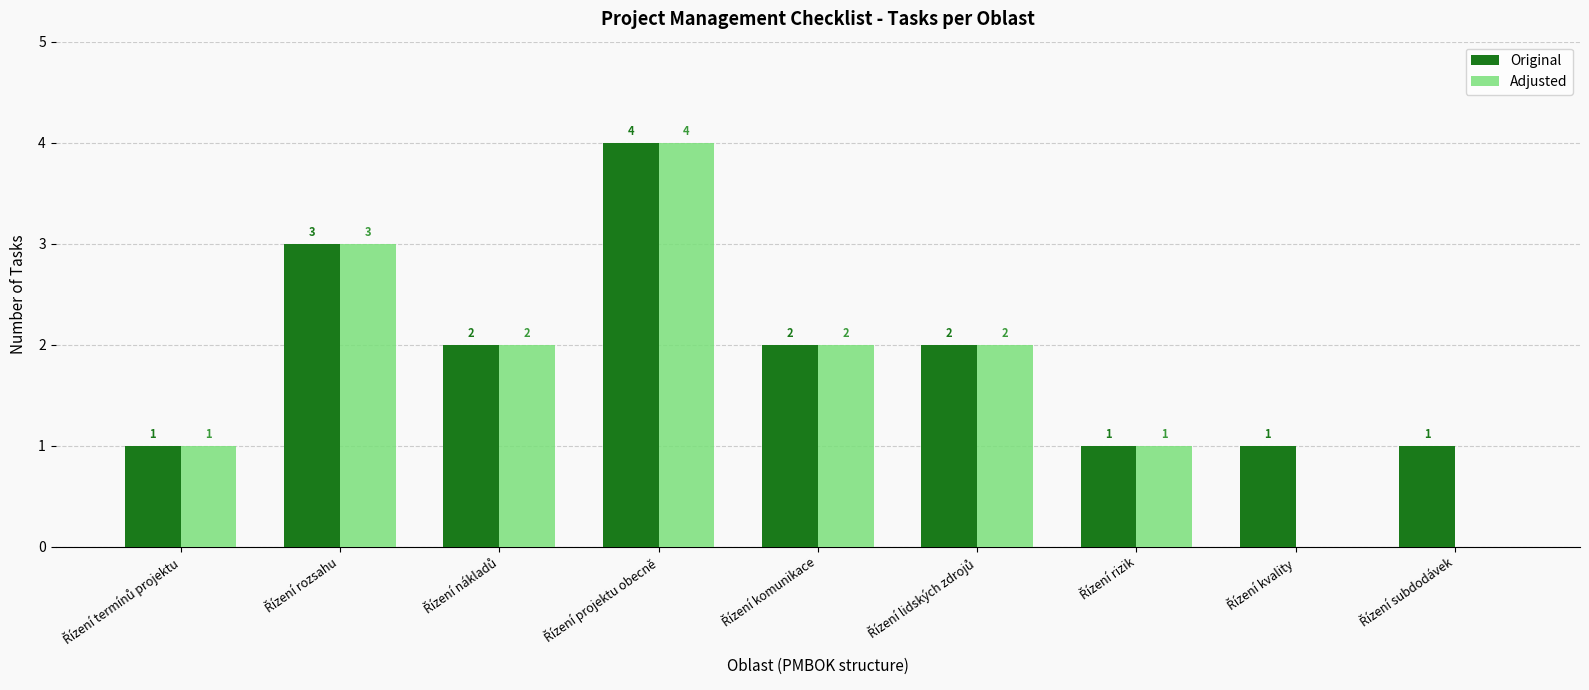

How many groups of bars are there?

9